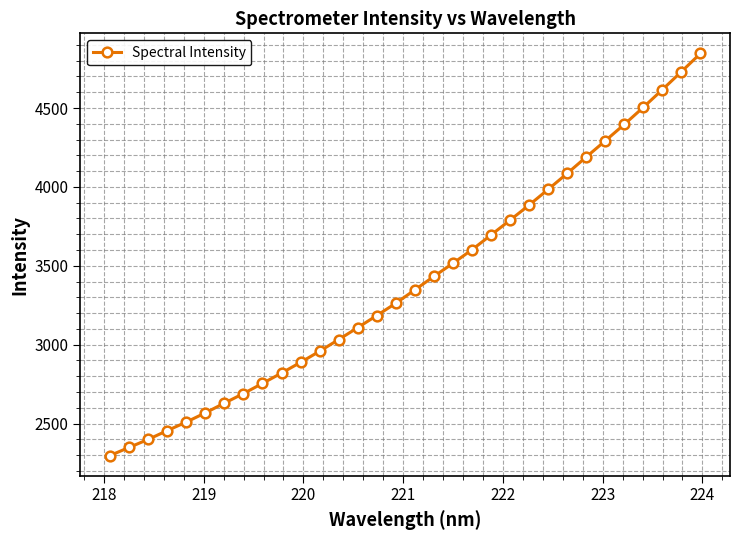

What is the sum of all values?

108821.2